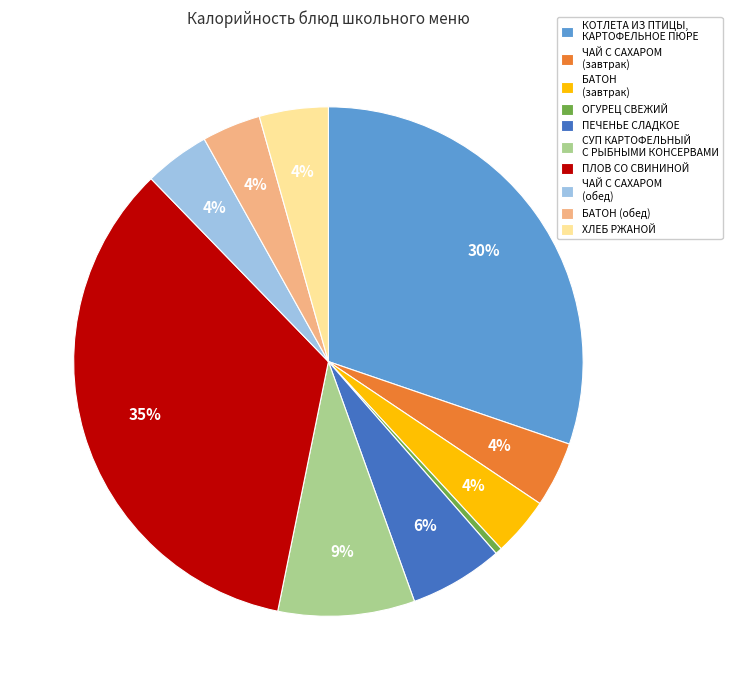

What percentage is the БАТОН (обед) slice, to the nearest percent?

4%